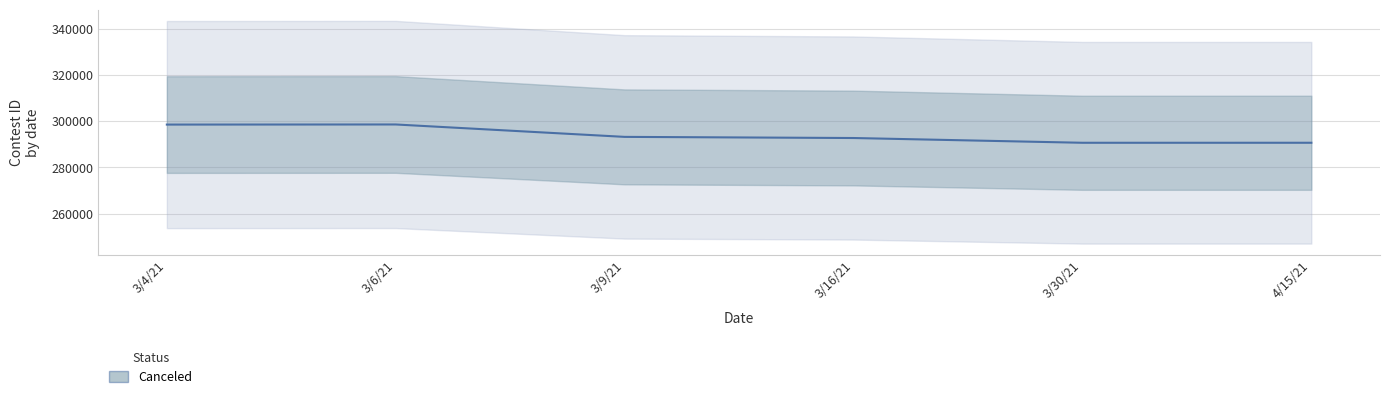

List the labels in order of value, smallest first.

3/30/21, 4/15/21, 3/16/21, 3/9/21, 3/4/21, 3/6/21